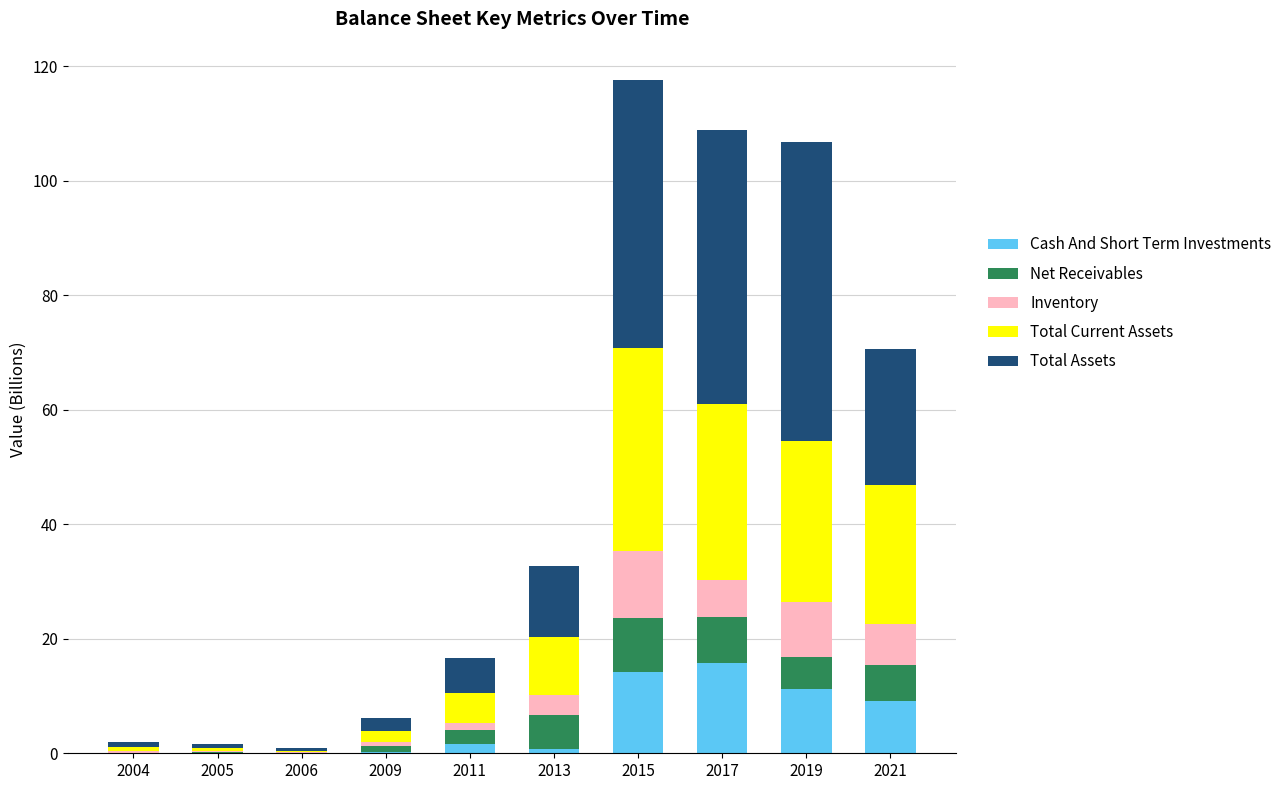

What is the total value across all series at 2021?

70.7